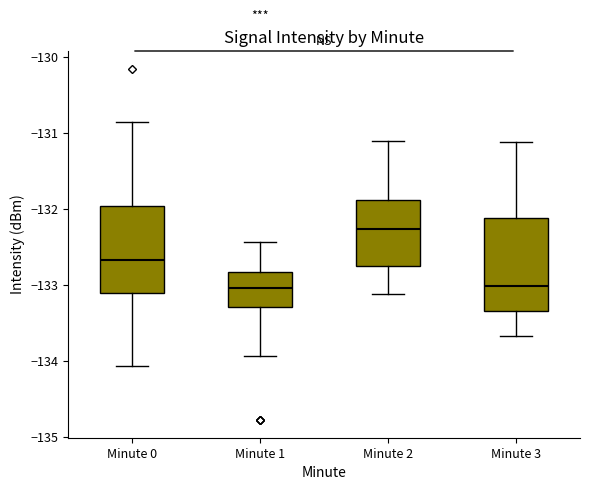

Reading left to right, read every box against the y-axis: the position of its median line, the range the box covers, and the ends of its whiskers. The values are not printed on the chart, so give them approximately, as read against the axis.

Minute 0: median -132.7, box -133.1 to -132.0, whiskers -134.1 to -130.9
Minute 1: median -133.0, box -133.3 to -132.8, whiskers -133.9 to -132.4
Minute 2: median -132.3, box -132.8 to -131.9, whiskers -133.1 to -131.1
Minute 3: median -133.0, box -133.3 to -132.1, whiskers -133.7 to -131.1